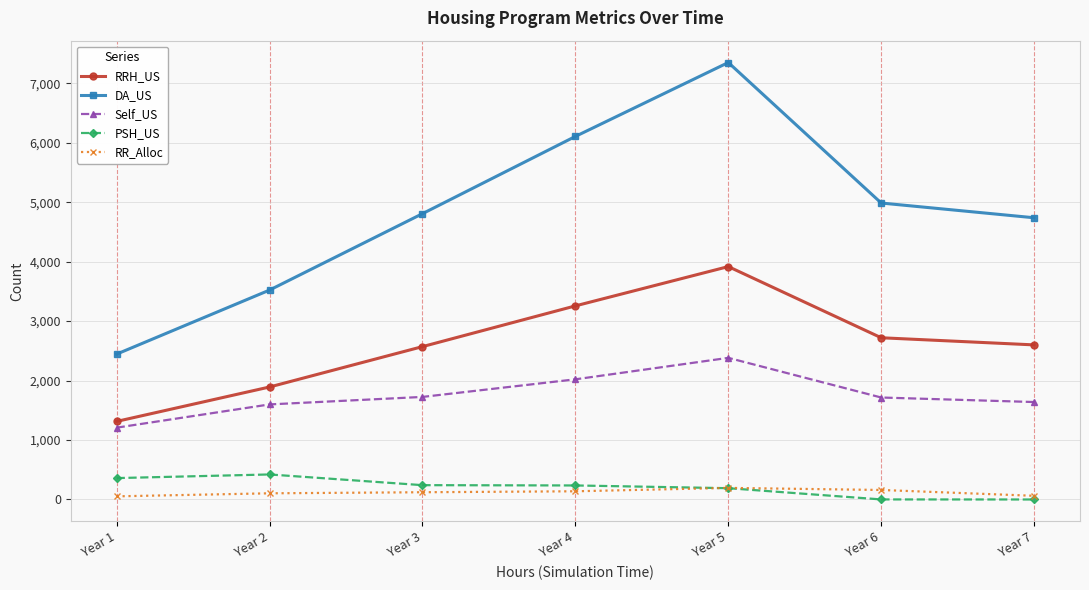

What are all the series names shown in the legend?

RRH_US, DA_US, Self_US, PSH_US, RR_Alloc